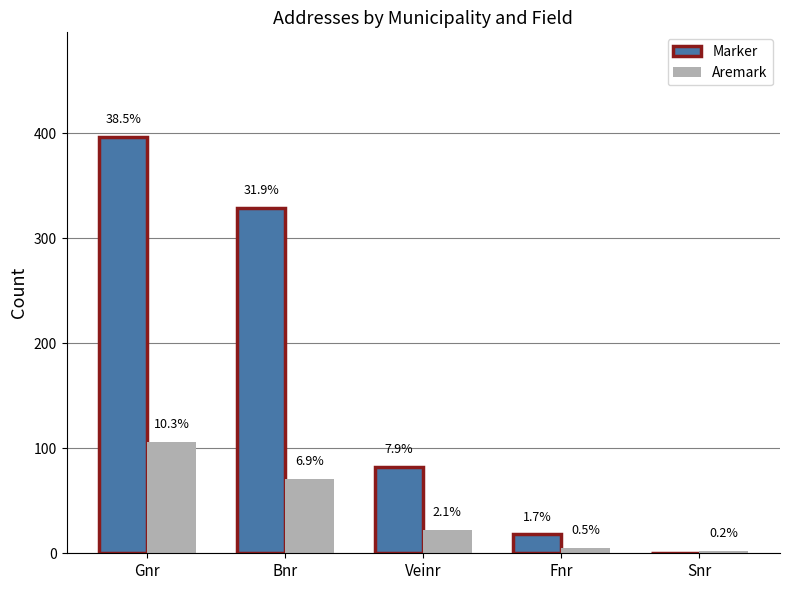

Does the chart contain stacked bars?

No